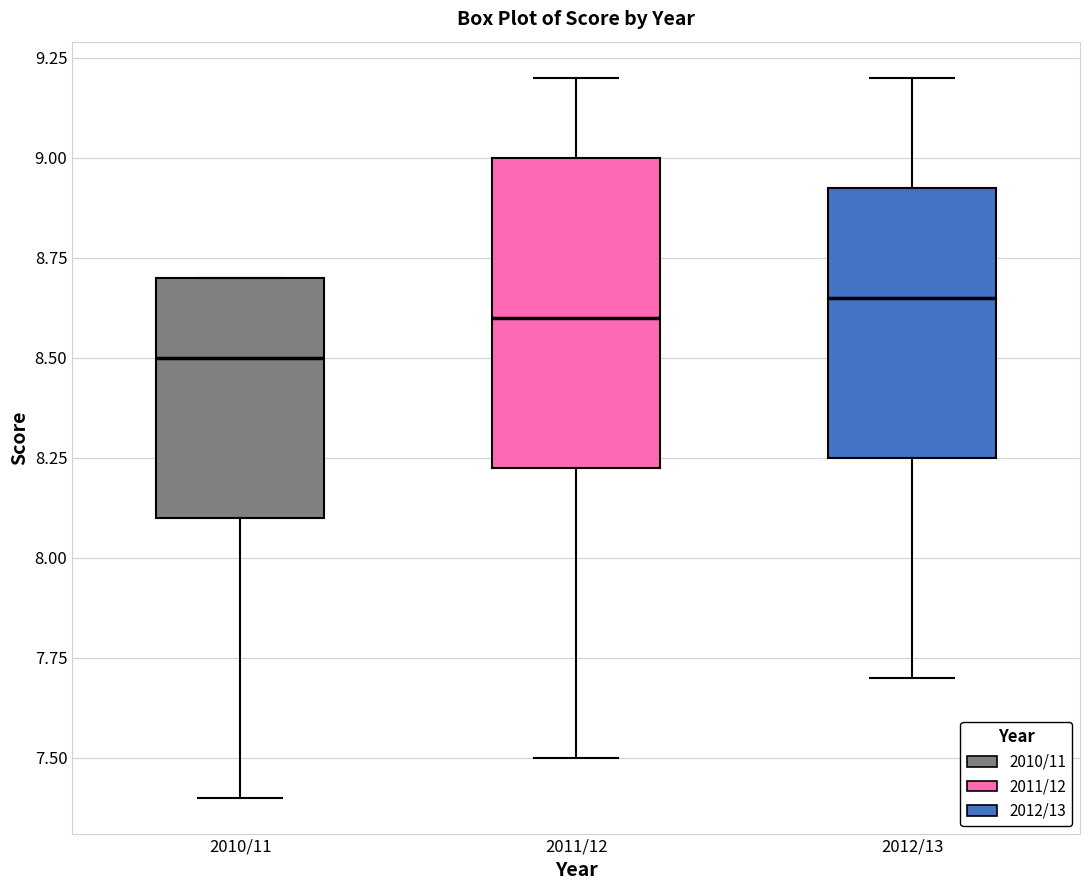

Reading left to right, transcribe this box plot: for each box, give where its median line is, the range the box spans, and where its two whiskers end, as read against the y-axis. The values are not printed on the chart, so give them approximately, as read against the axis.

2010/11: median 8.50, box 8.10 to 8.70, whiskers 7.40 to 8.70
2011/12: median 8.60, box 8.25 to 9.00, whiskers 7.50 to 9.20
2012/13: median 8.65, box 8.25 to 8.95, whiskers 7.70 to 9.20